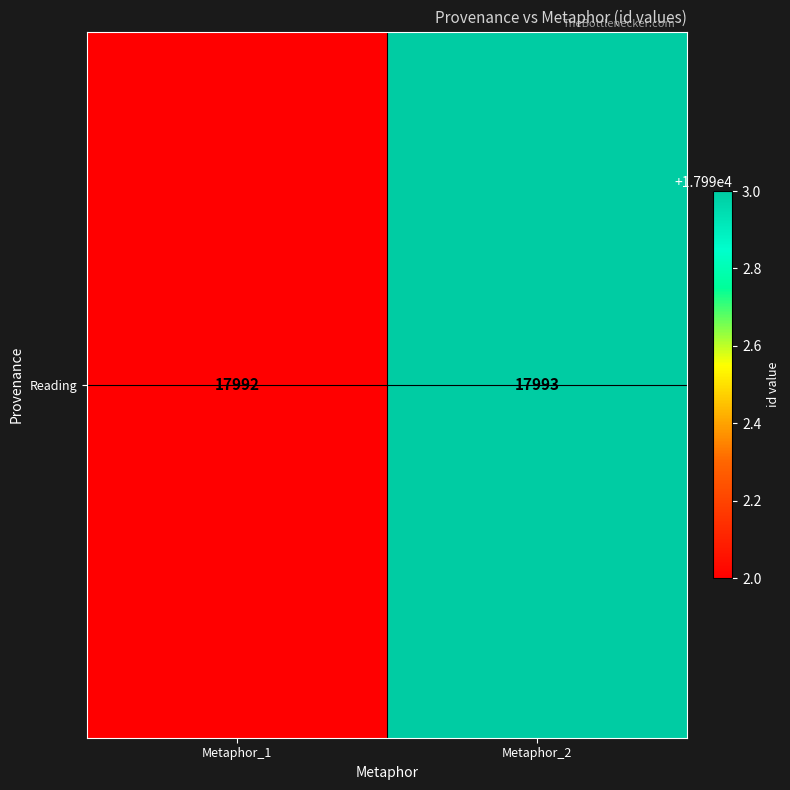

True or false: the data shows 17992 at Metaphor_1.

True